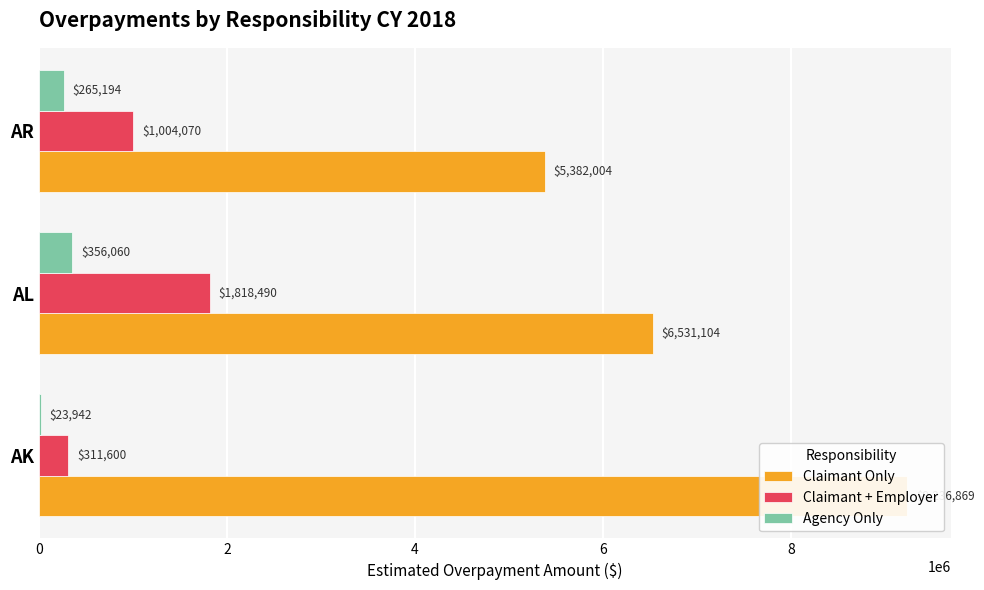

How many bars are there in total?

9